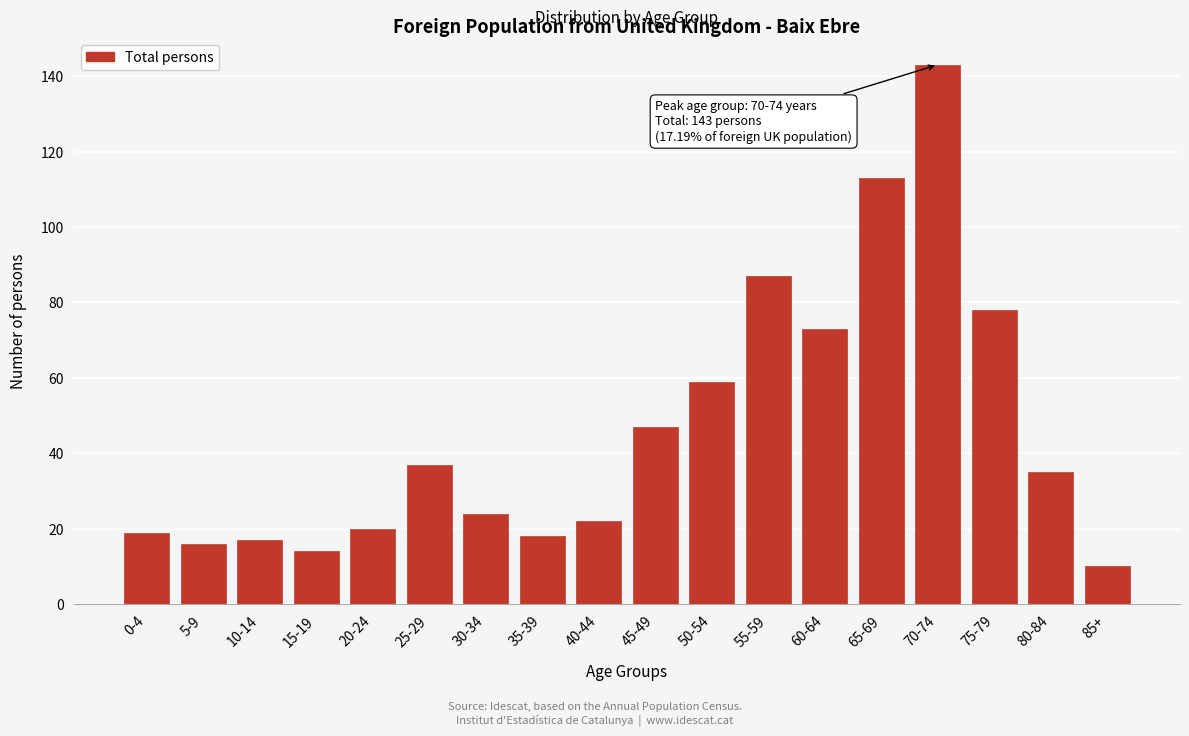

Reading right to left, transcribe all the data shown in this chart.

10	35	78	143	113	73	87	59	47	22	18	24	37	20	14	17	16	19